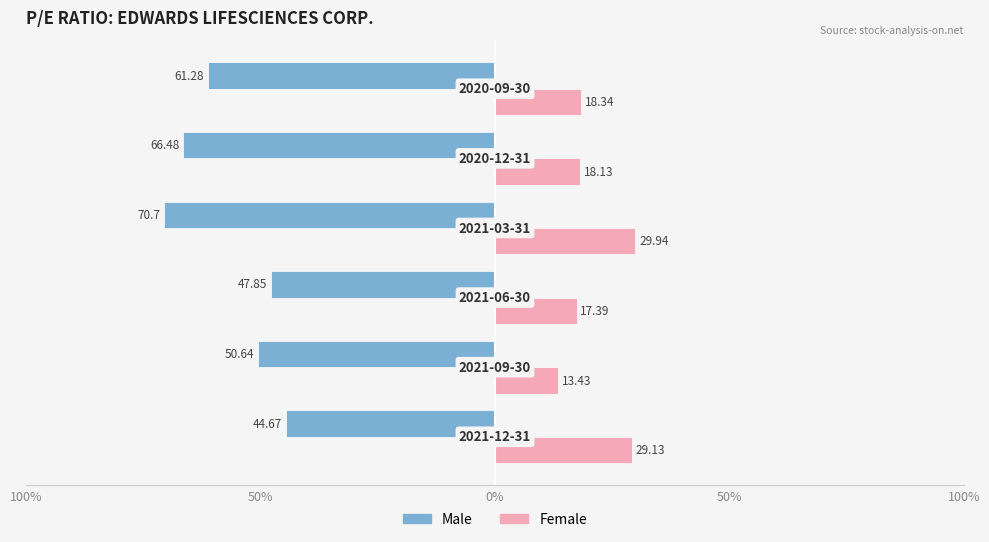

What is the difference between the maximum and minimum values in the Male series?

26.0